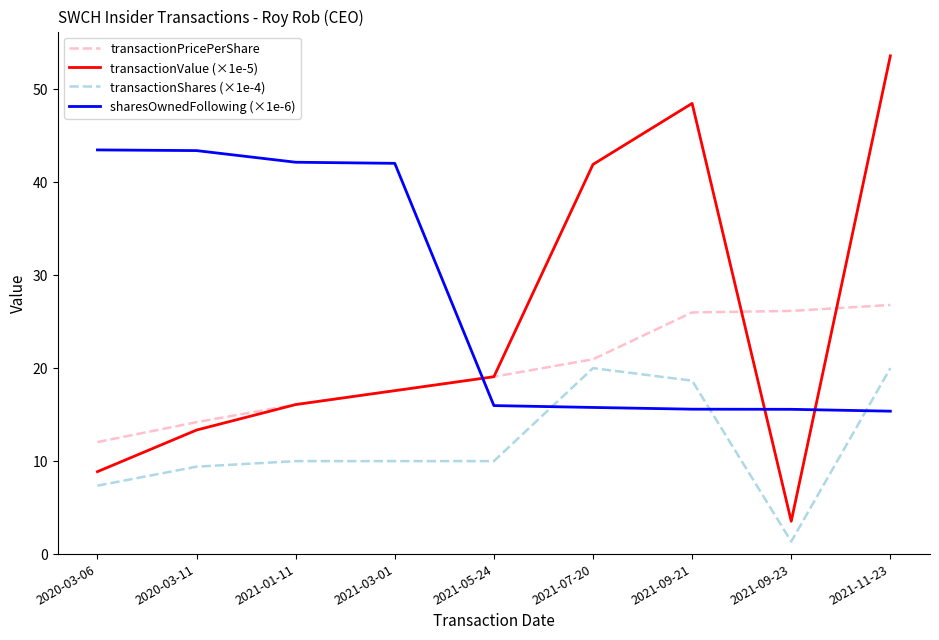

What are all the series names shown in the legend?

transactionPricePerShare, transactionValue (×1e-5), transactionShares (×1e-4), sharesOwnedFollowing (×1e-6)